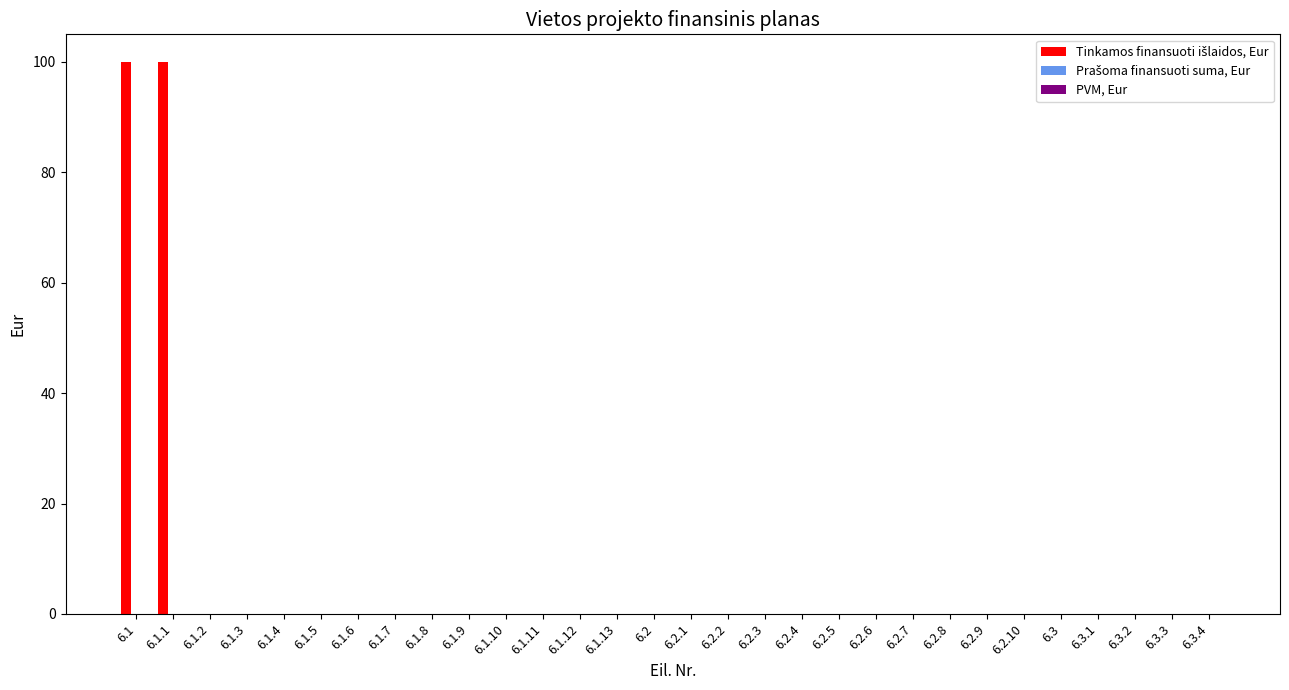

What is the sum of all values?

200